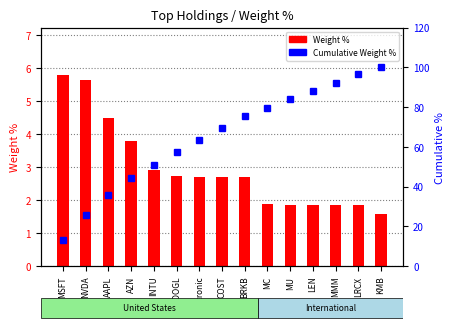

How many data points in Weight % are above 2?

9